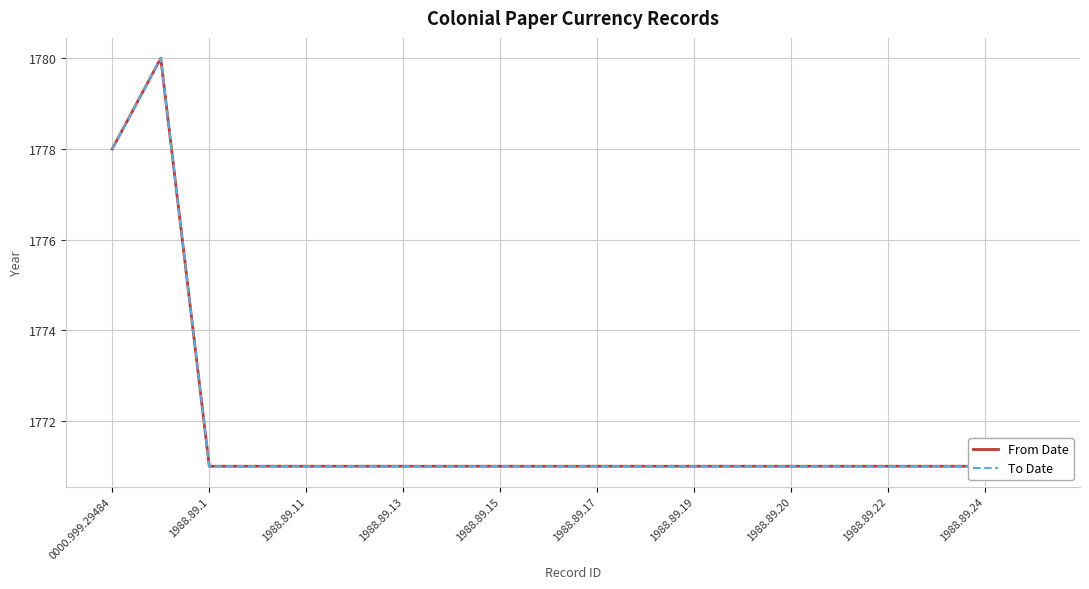

What is the difference between the second highest and minimum values in the From Date series?

7